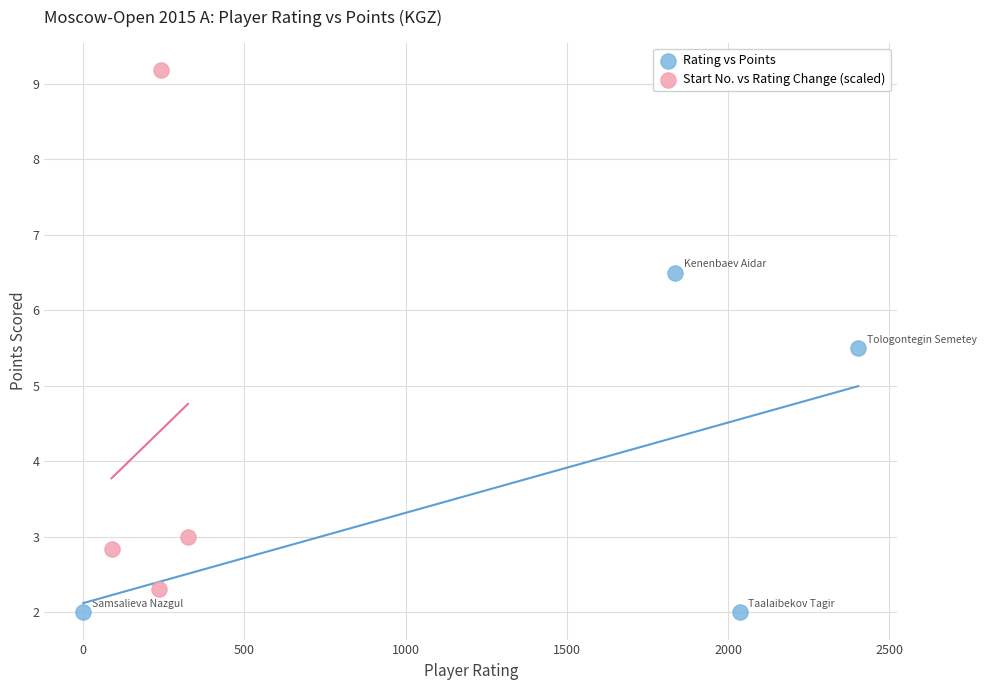

Which series contains the highest Y value?

Start No. vs Rating Change (scaled)